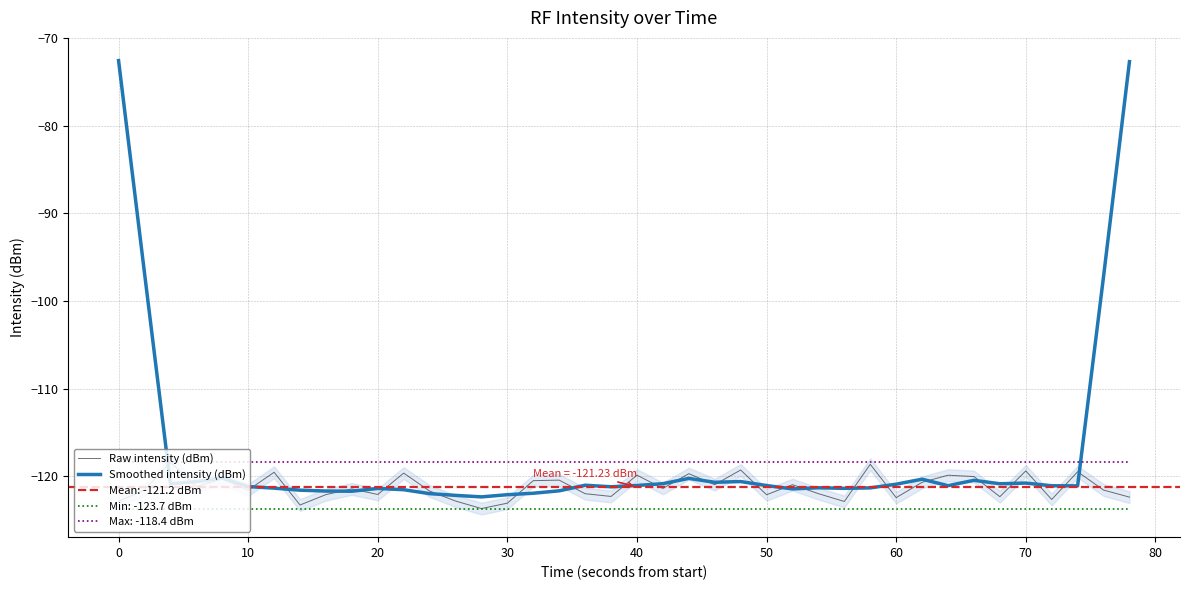

True or false: Min: -123.7 dBm has a value of -123.7 at 30.

True